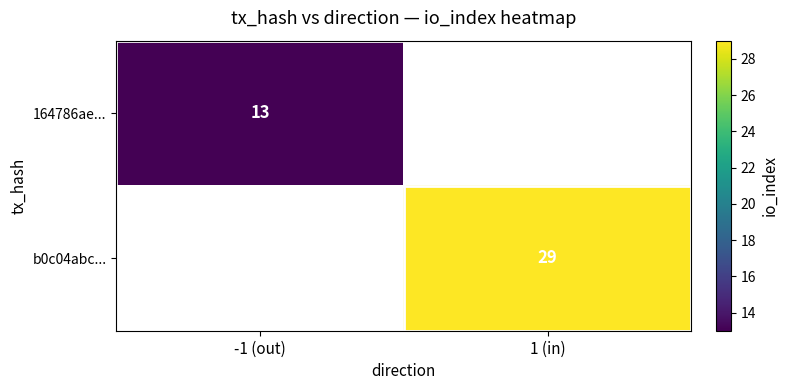

True or false: b0c04abc... has a value of 29 at 1 (in).

True